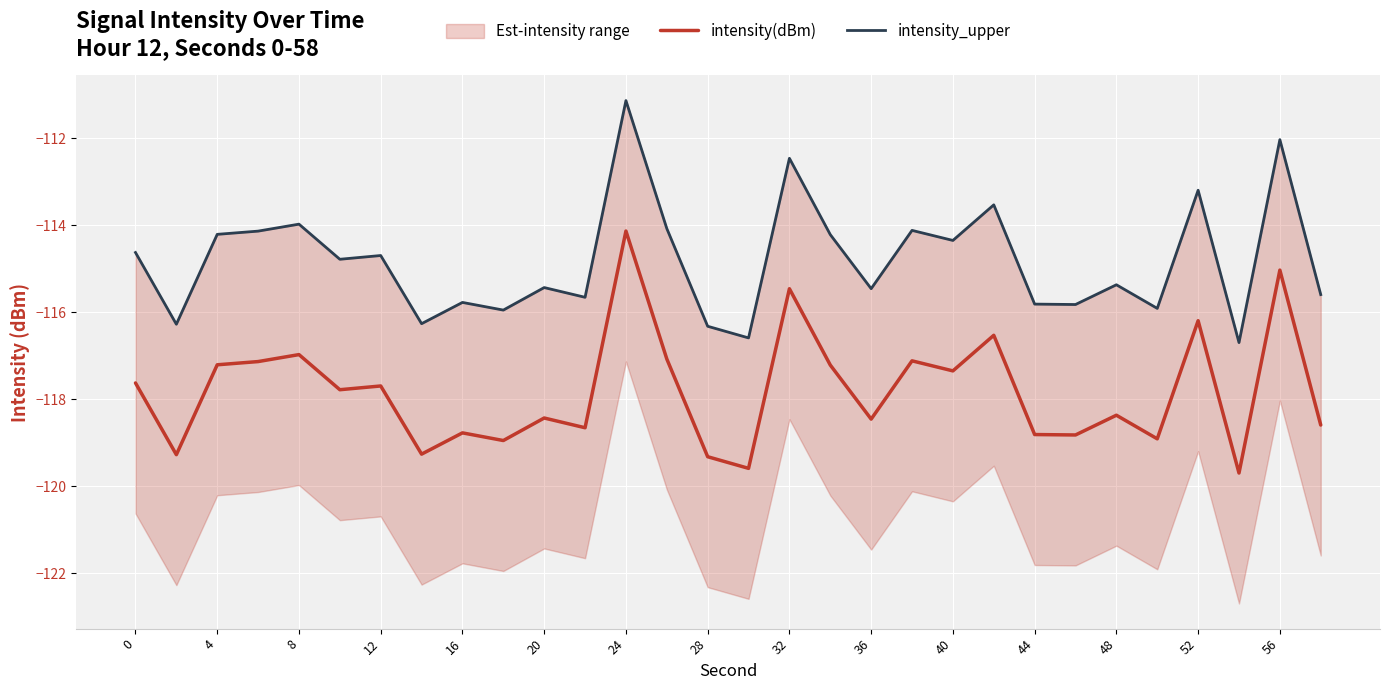

Rank the series by their average value, from highest to lowest.

intensity_upper, intensity(dBm)